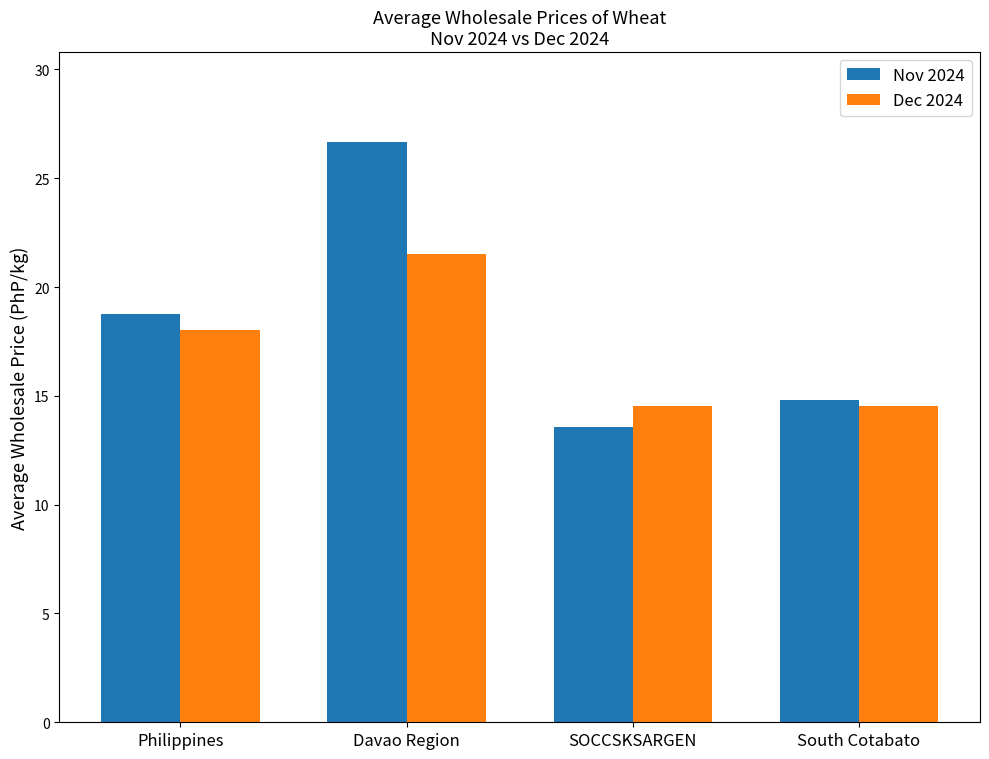

What are all the series names shown in the legend?

Nov 2024, Dec 2024